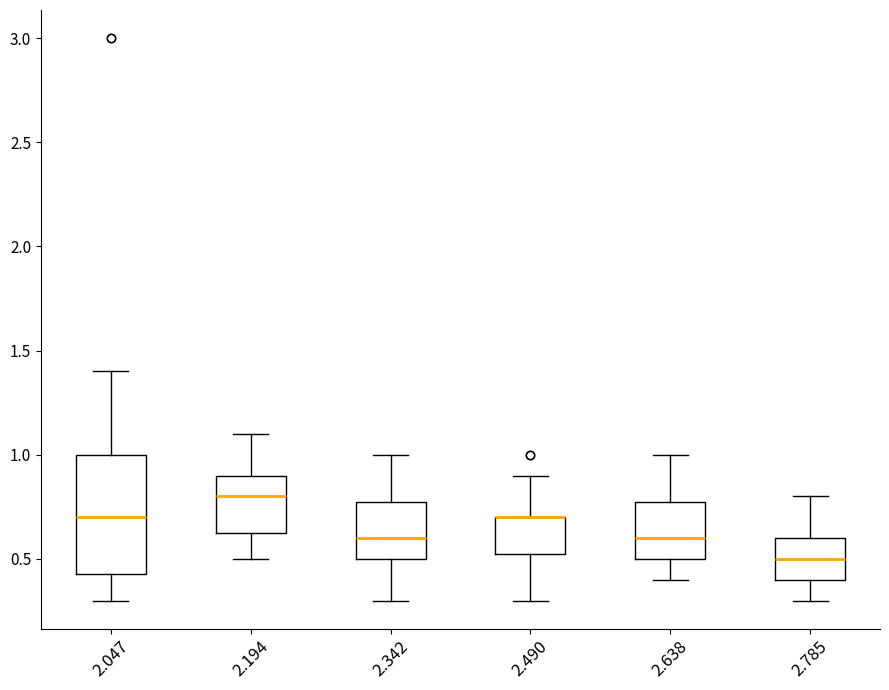

Comparing the boxes themselves (not the whiskers), which one is the tallest?

2.047